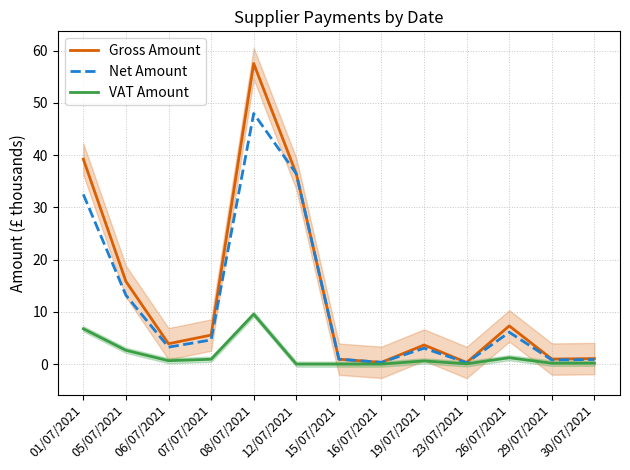

True or false: Gross Amount has a value of 1.0 at 29/07/2021.

True